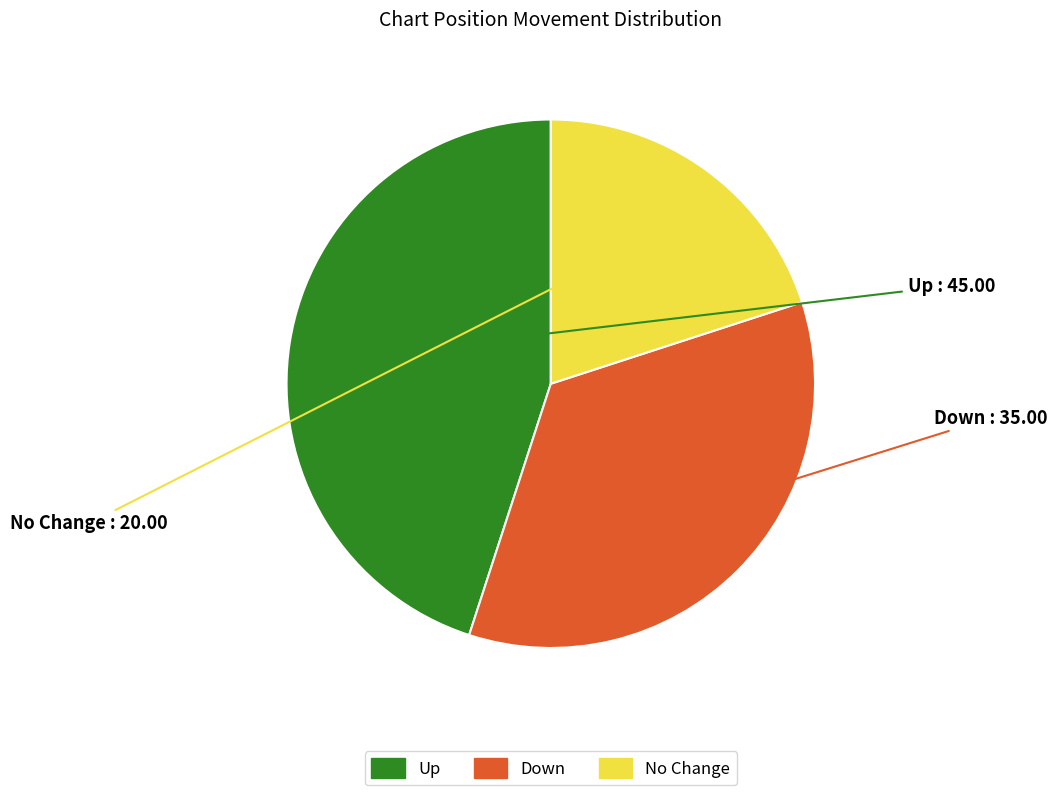

Is there a majority slice in this chart?

No